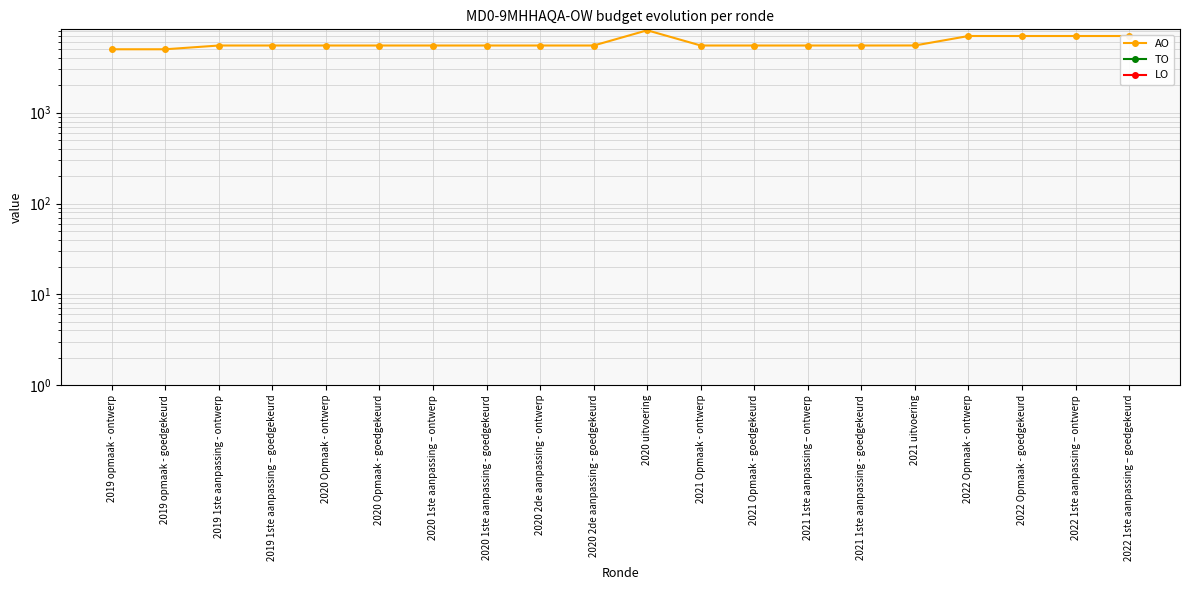

True or false: TO has more than 2 interior local peaks.

False